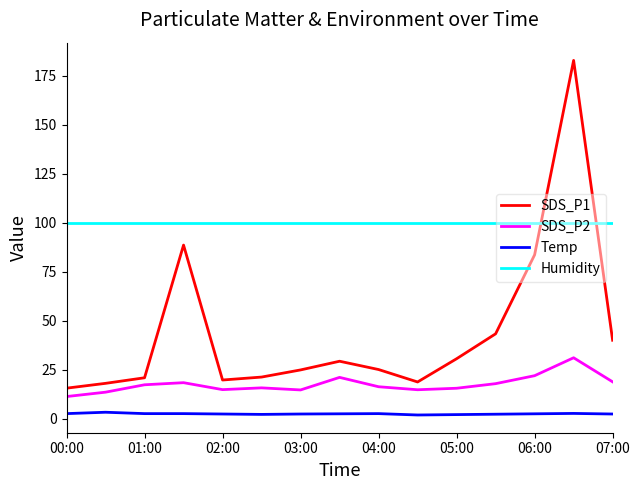

Rank the series by their maximum value, from highest to lowest.

SDS_P1, Humidity, SDS_P2, Temp